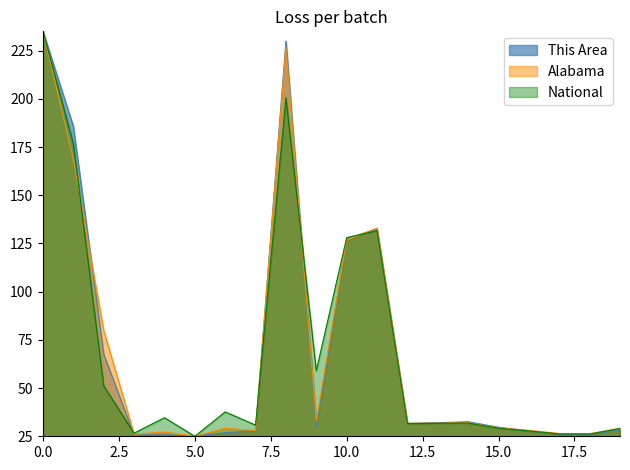

In Alabama, how many points are higher than both neighbors (excluding endpoints)?

5